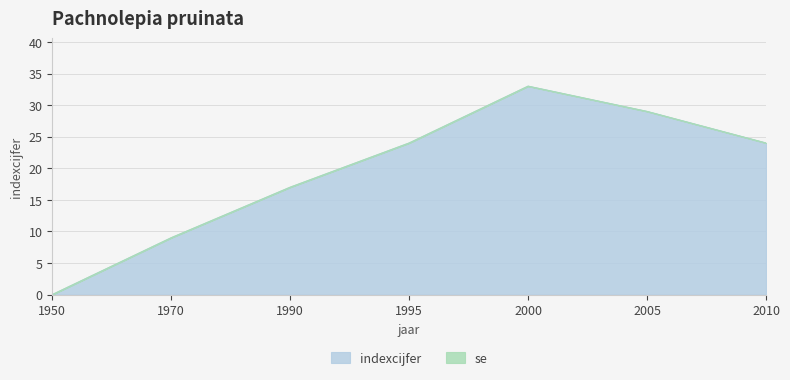

How many lines are shown in the chart?

2